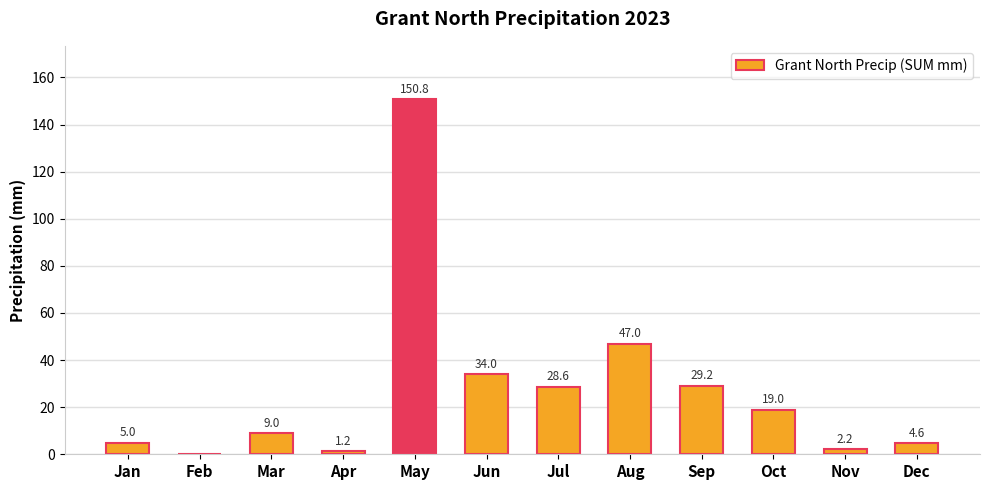

Reading left to right, list all the values displayed in this chart.

5.0	0.0	9.0	1.2	150.8	34.0	28.6	47.0	29.2	19.0	2.2	4.6